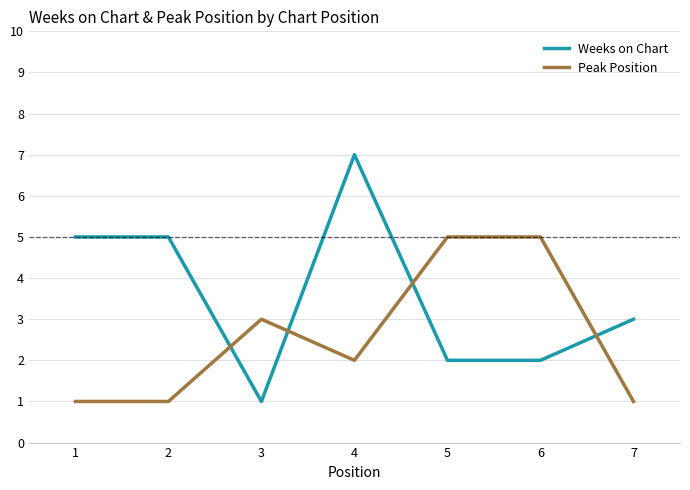

Reading right to left, list all the values displayed in this chart.

Weeks on Chart: 3	2	2	7	1	5	5
Peak Position: 1	5	5	2	3	1	1